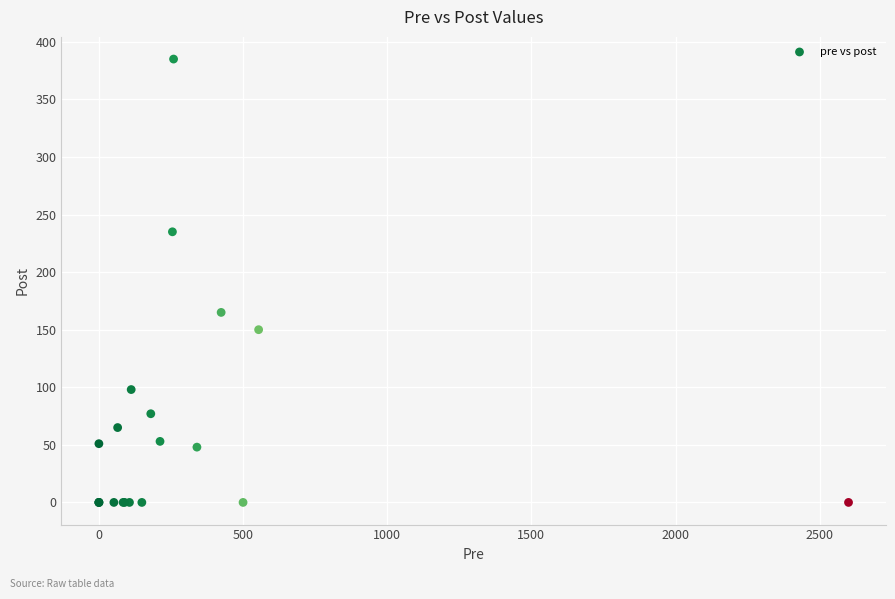

What Y value in the scatter plot is closest to 192?

165